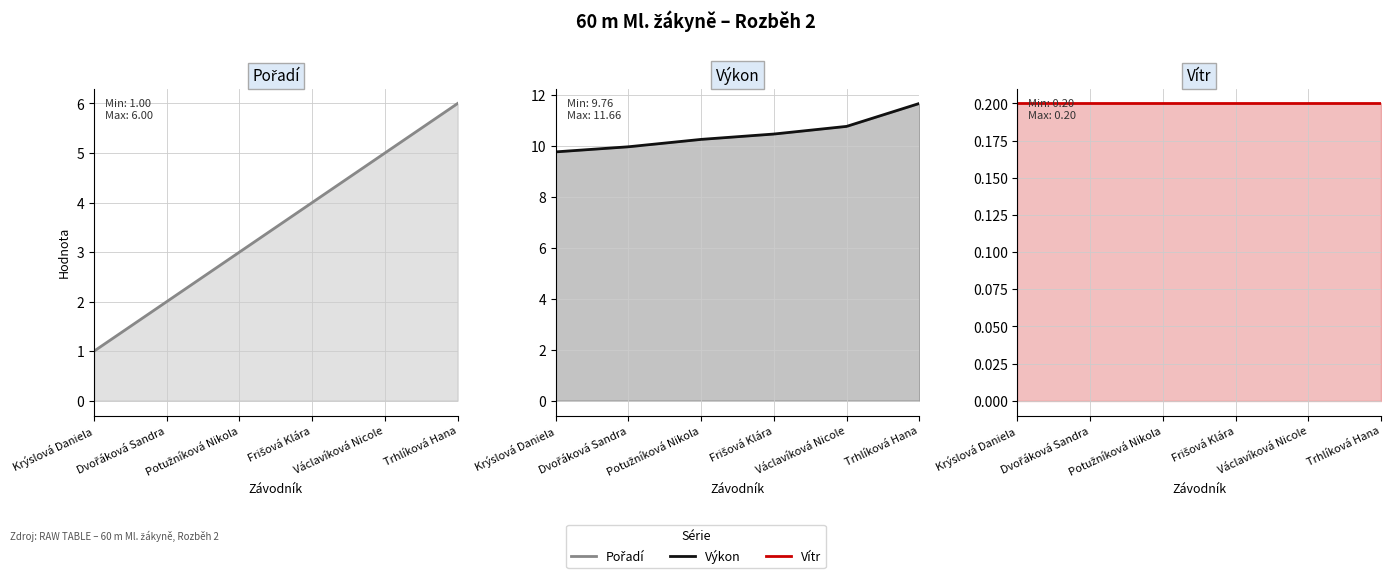

True or false: Výkon and Vítr intersect in this chart.

False